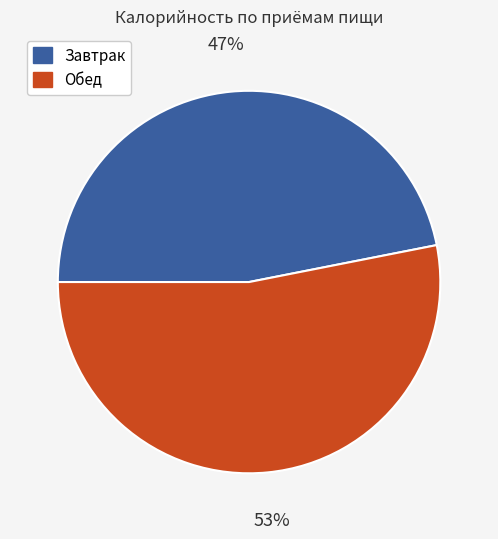

How many segments does this pie chart have?

2